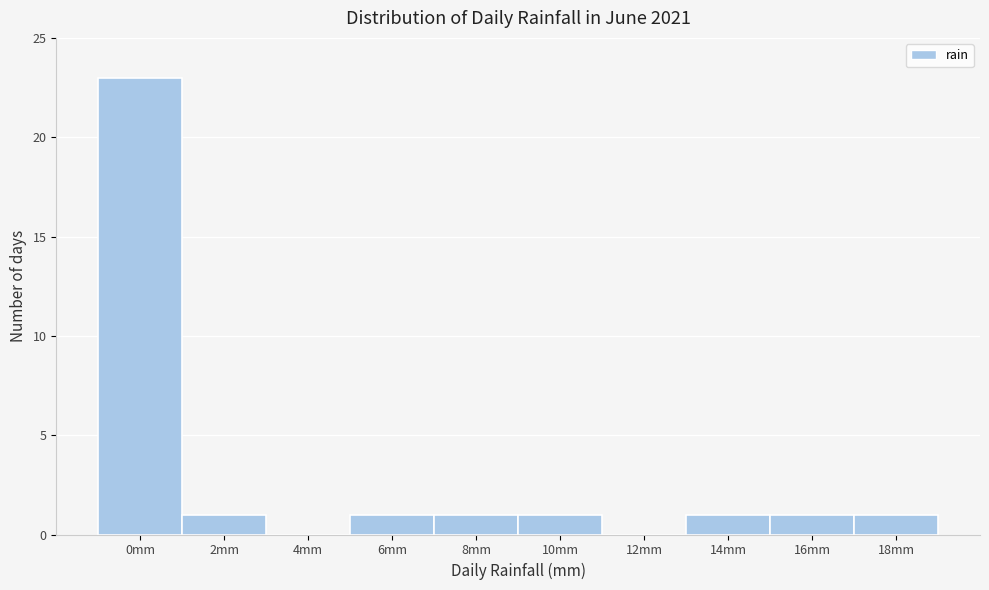

Reading right to left, transcribe all the data shown in this chart.

18mm=1	16mm=1	14mm=1	12mm=0	10mm=1	8mm=1	6mm=1	4mm=0	2mm=1	0mm=23